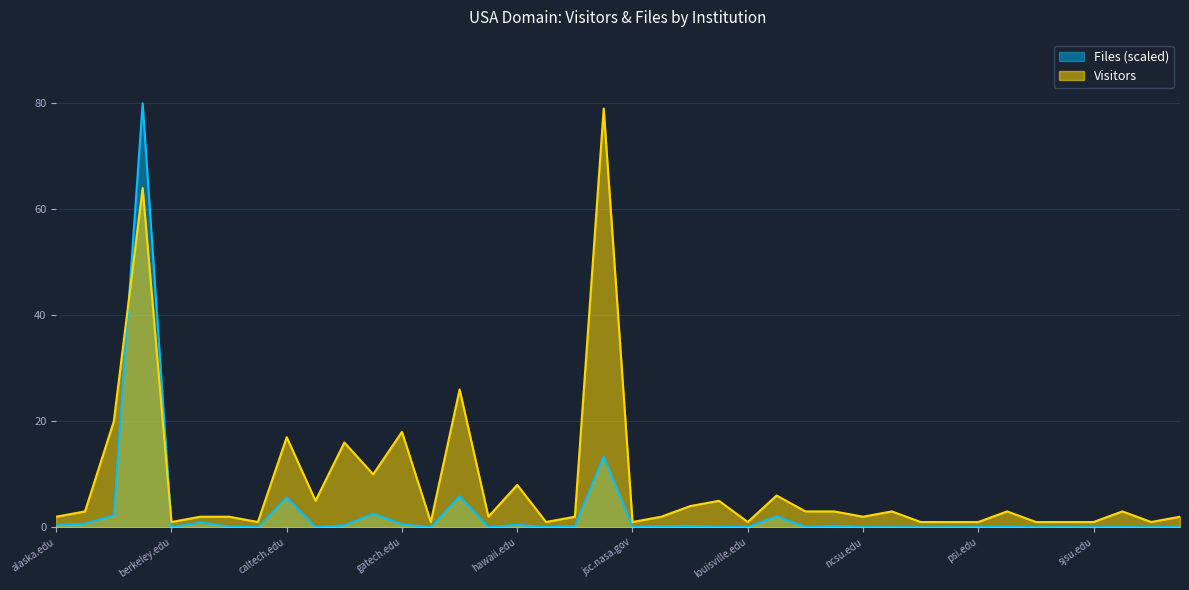

How many data points in Visitors are less than 2?

13